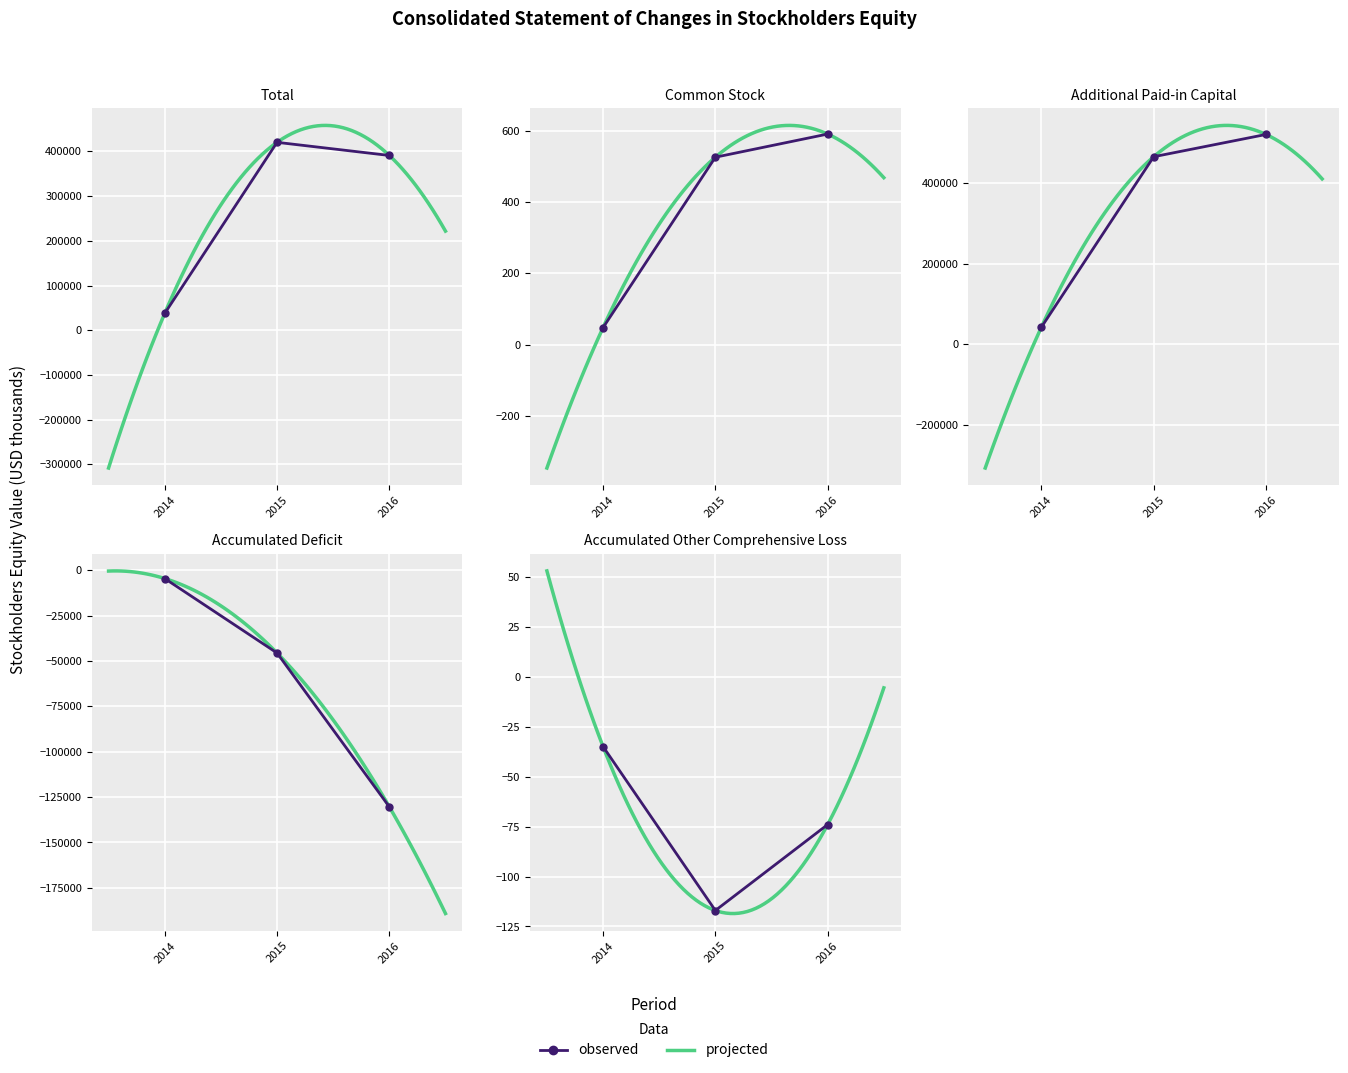

How many values in the Accumulated Other Comprehensive Loss series are below -74?

1